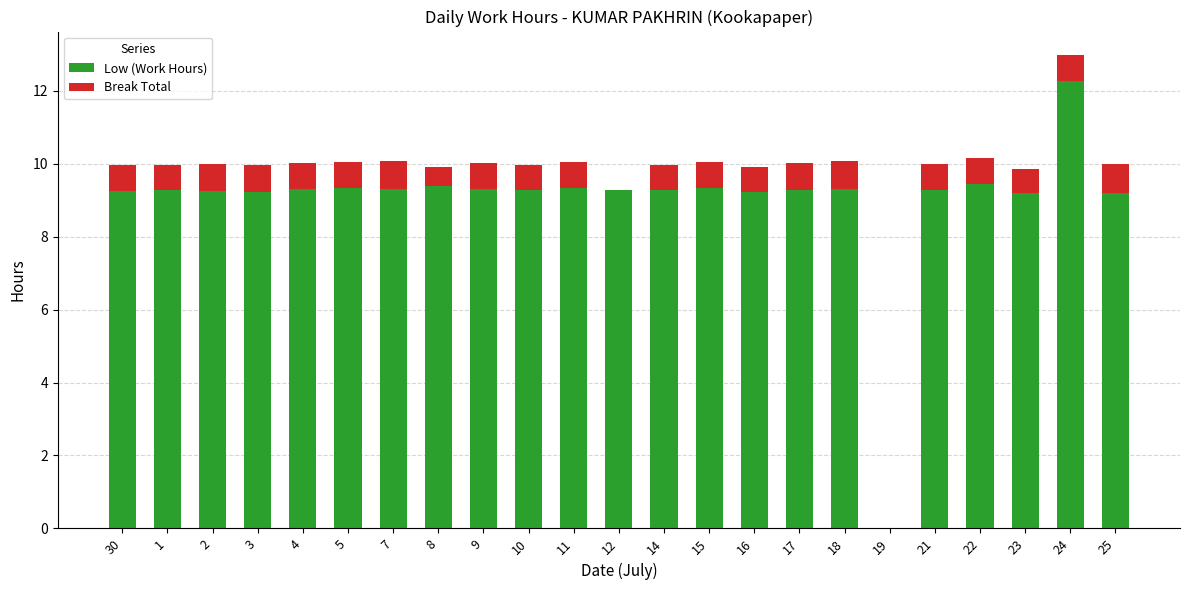

The Low (Work Hours) series shows 12.6 at 10. True or false?

False